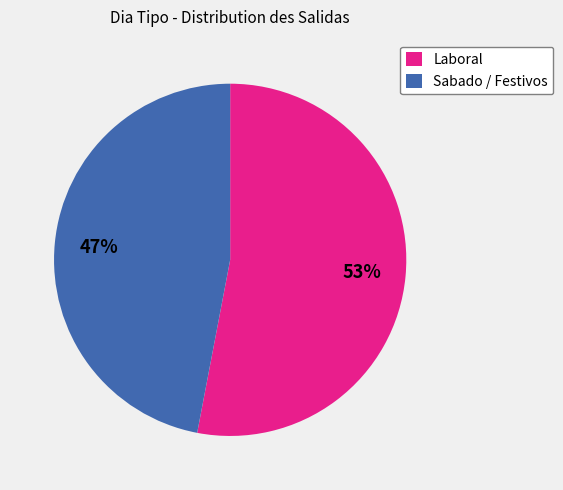

To the nearest percent, what portion does Laboral represent?

53%